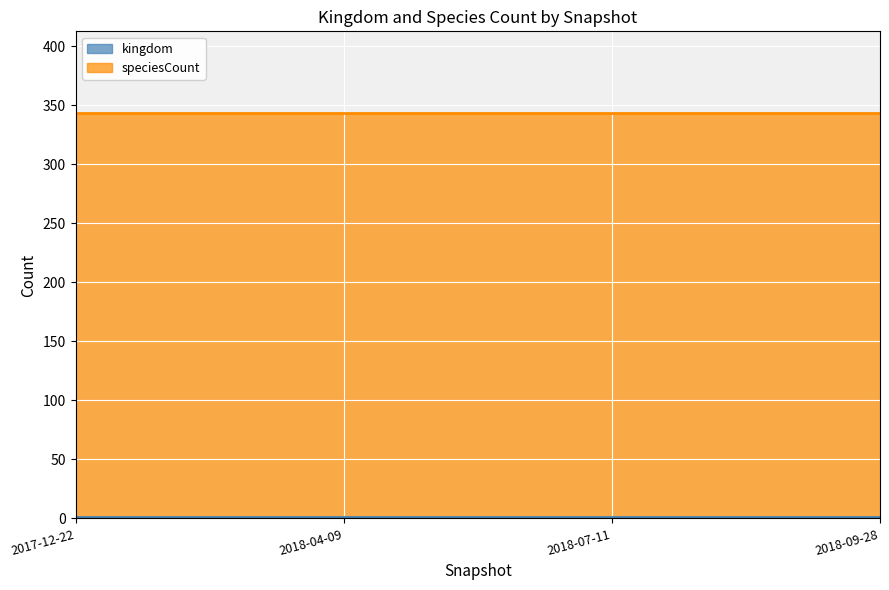

What are all the series names shown in the legend?

kingdom, speciesCount